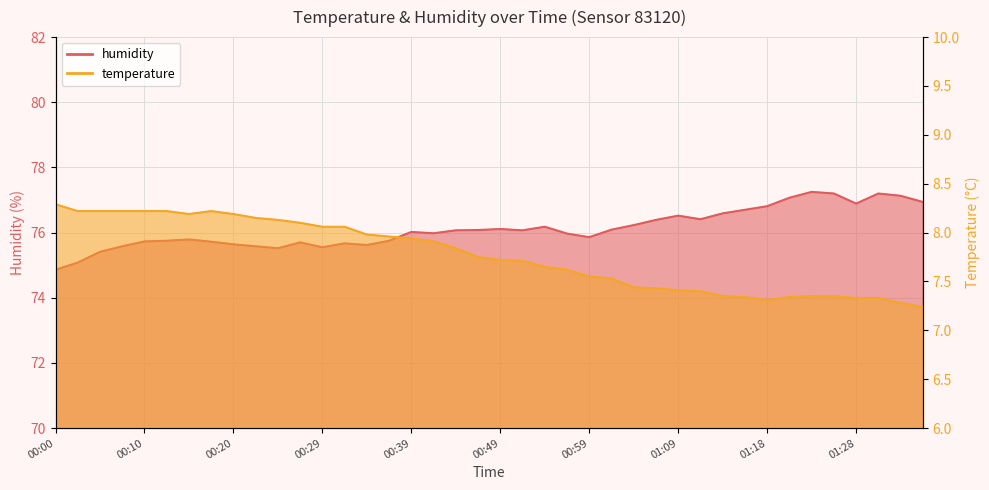

What are all the series names shown in the legend?

temperature, humidity